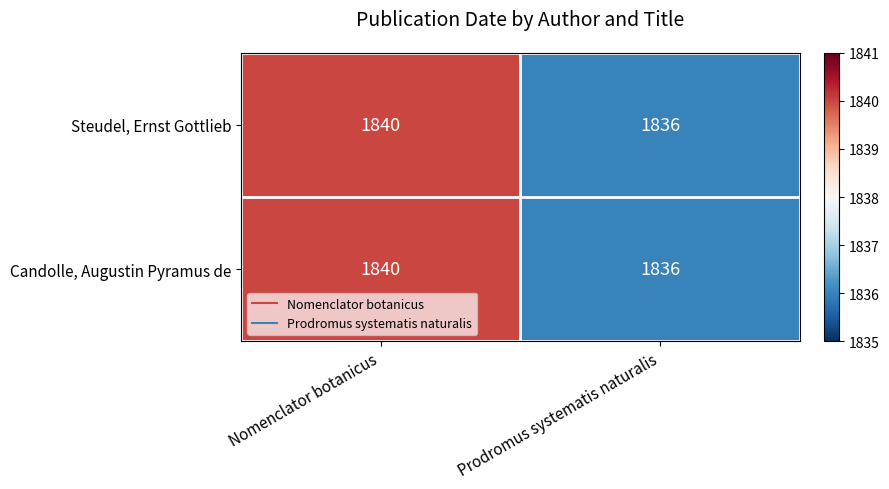

What is the difference between the Candolle, Augustin Pyramus de values at Prodromus systematis naturalis and Nomenclator botanicus?

4